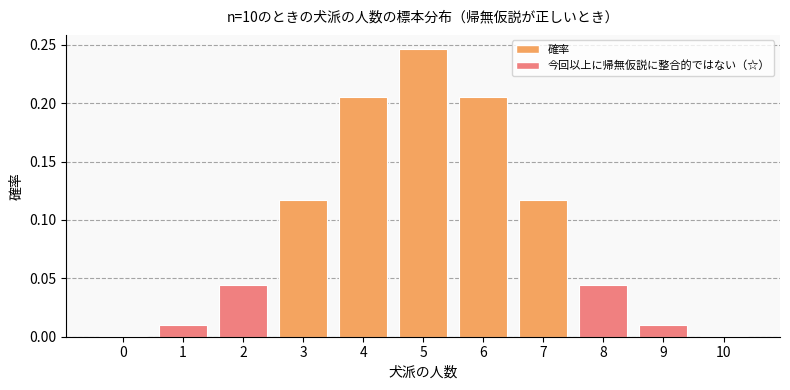

What is the sum of all values?

1.0